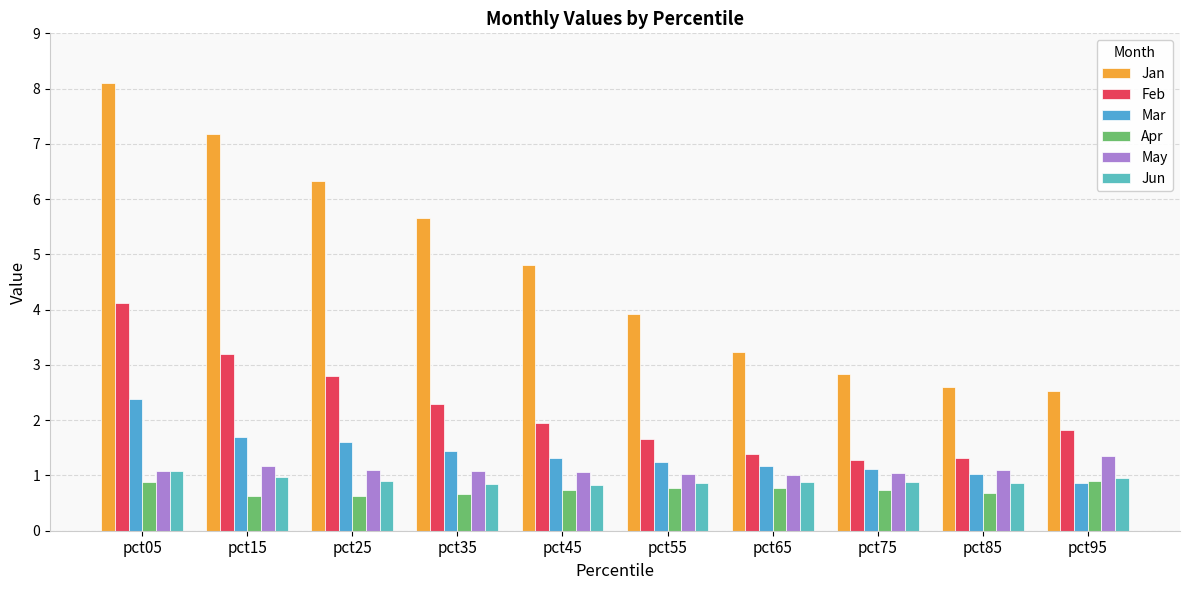

What is the sum of the Jun values at pct85 and pct15?

1.8